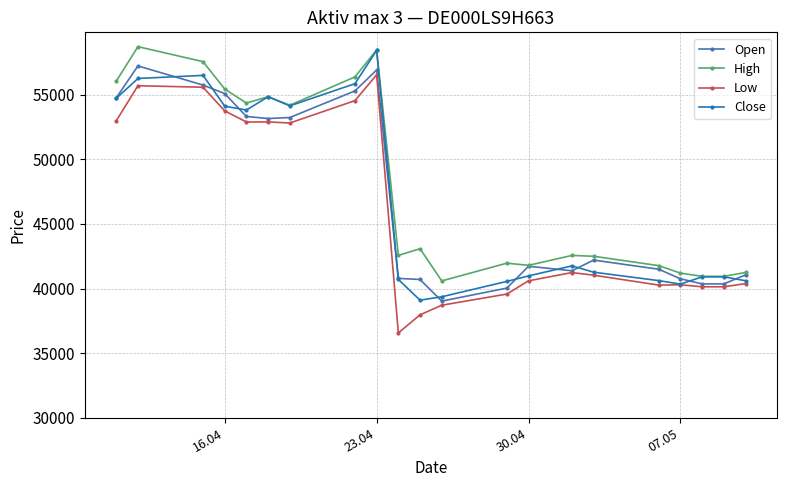

What is the smallest value displayed?

36567